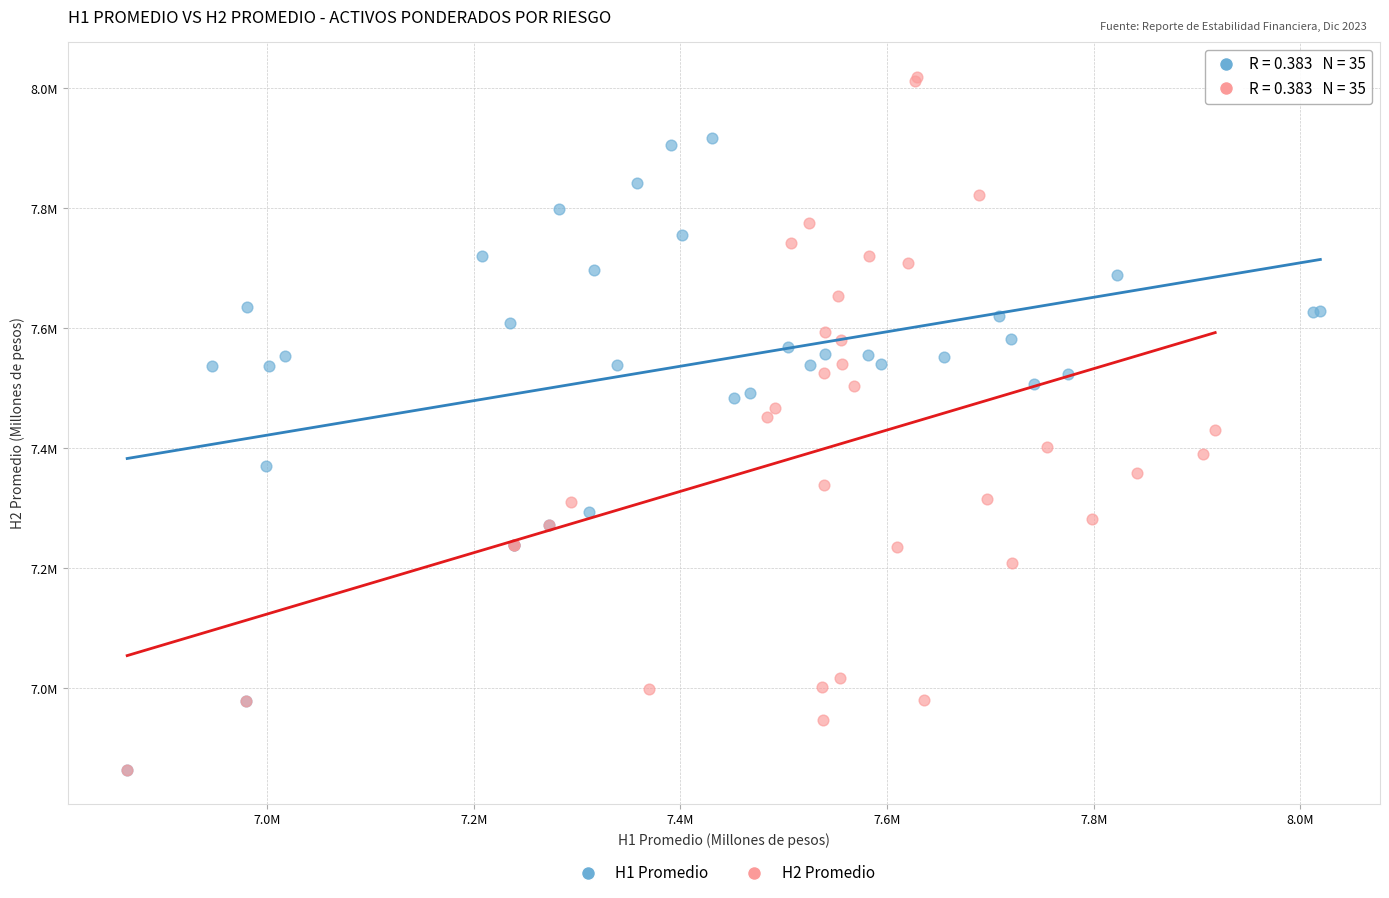

Which series has the widest spread of Y values?

H2 Promedio